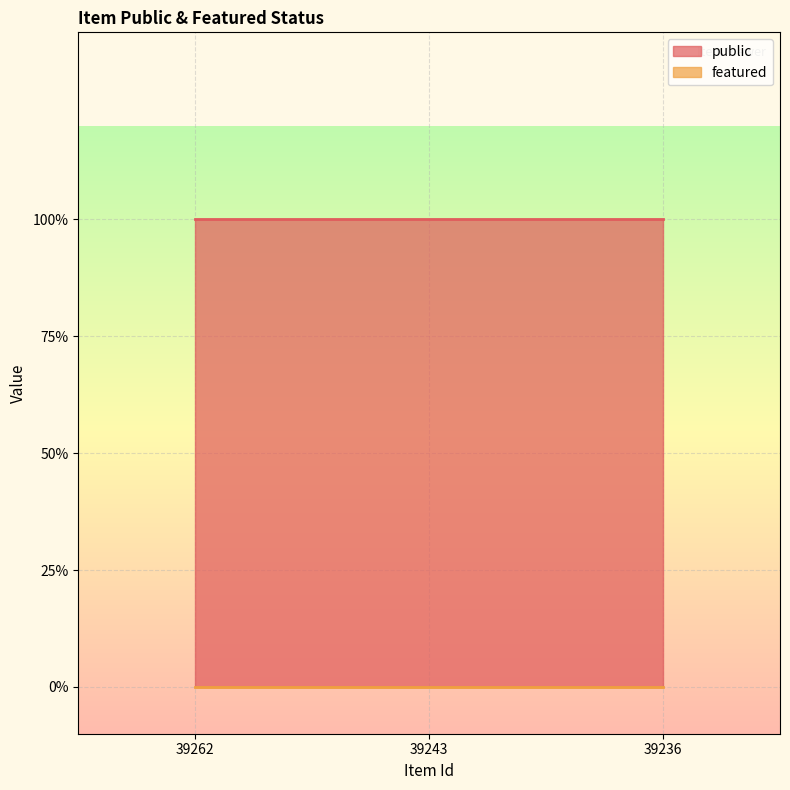

Rank the series by their average value, from lowest to highest.

featured, public